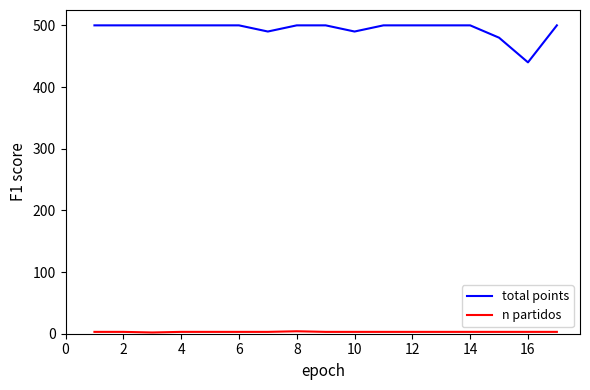

Which series has the largest range (max minus min)?

total points